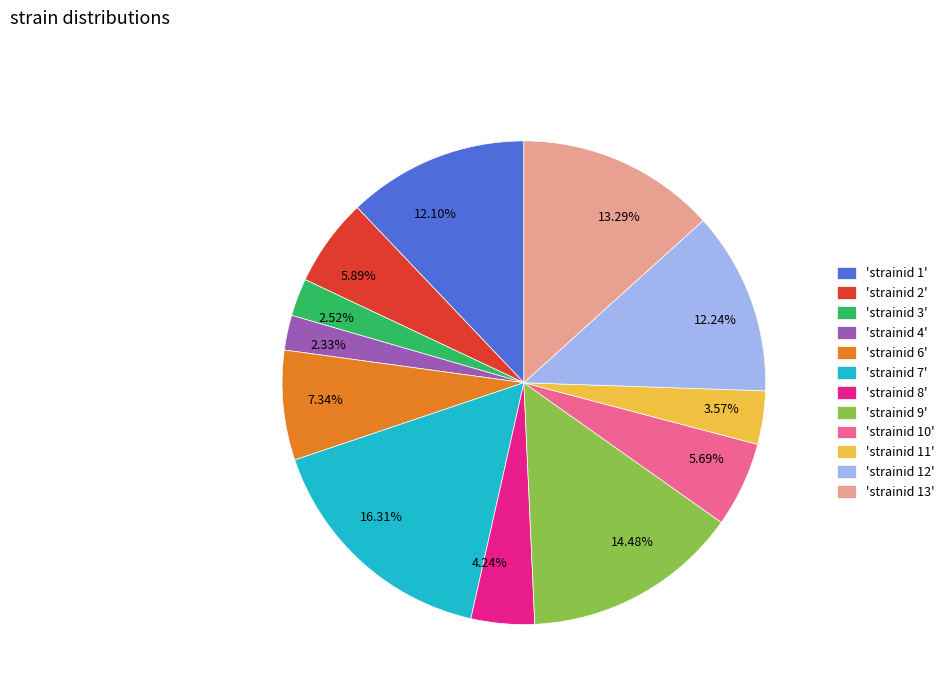

Which has a higher value, 5.69% or 3.57%?

5.69%